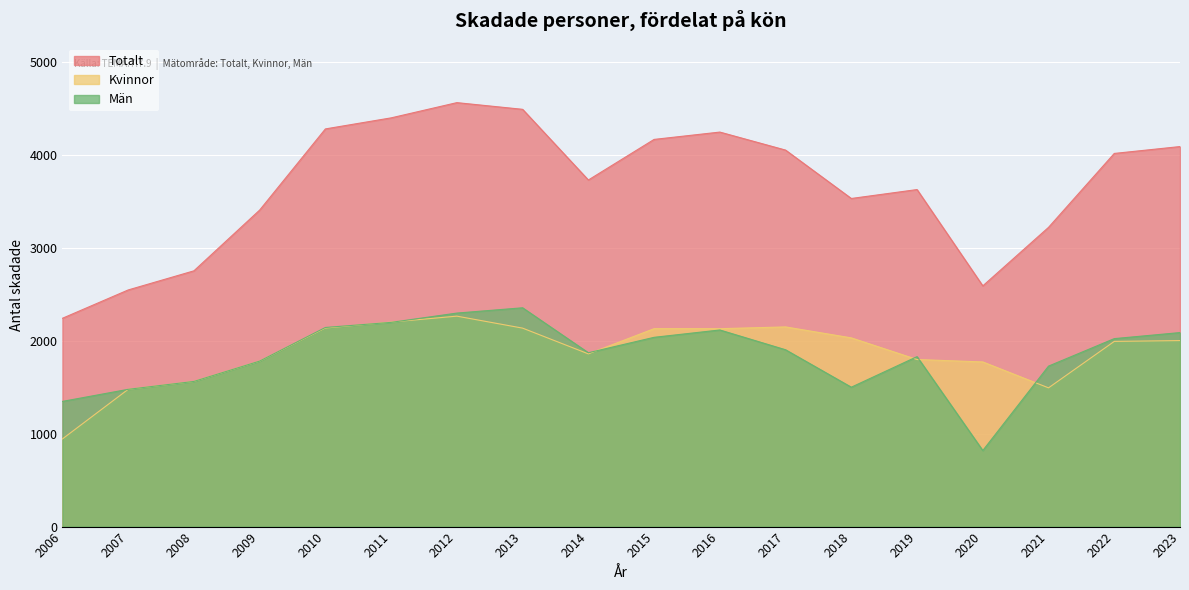

How many data points in Män are less than 1904?

9